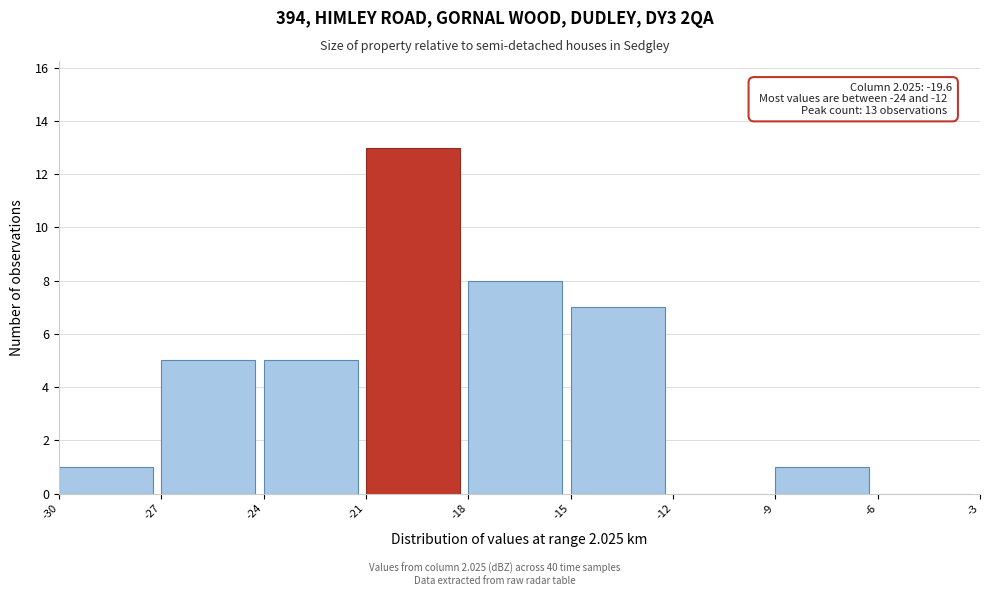

Over which range of the x-axis is the bar tallest?

-21 to -18